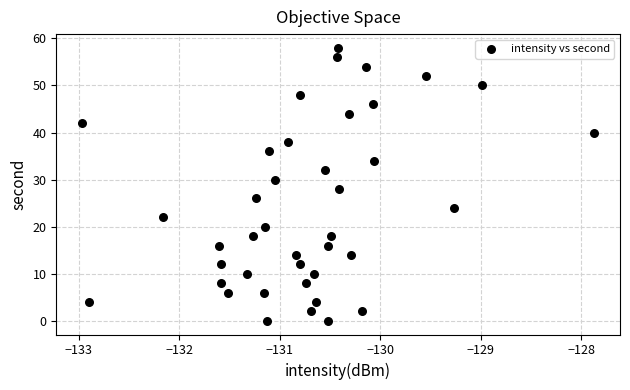

What is the range of Y values (max minus min)?

58